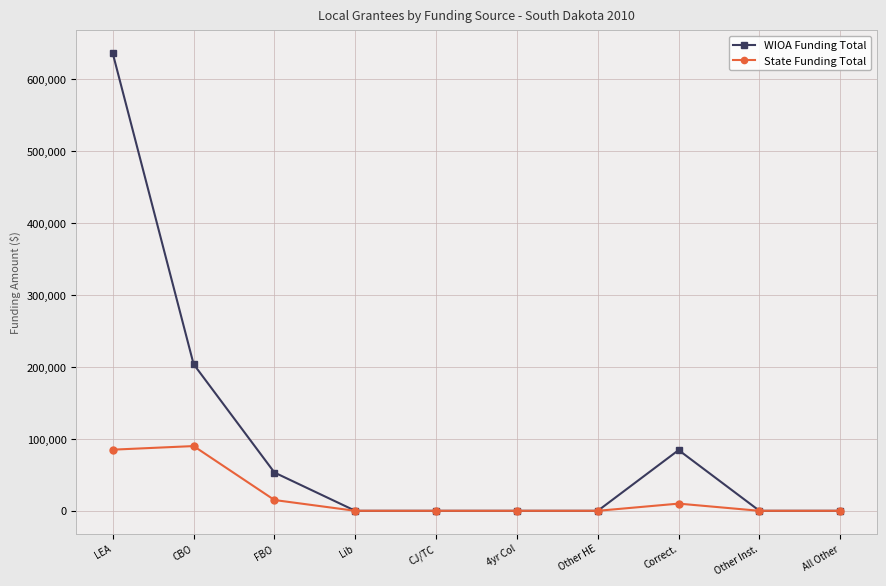

What is the maximum value shown in the chart?

636051